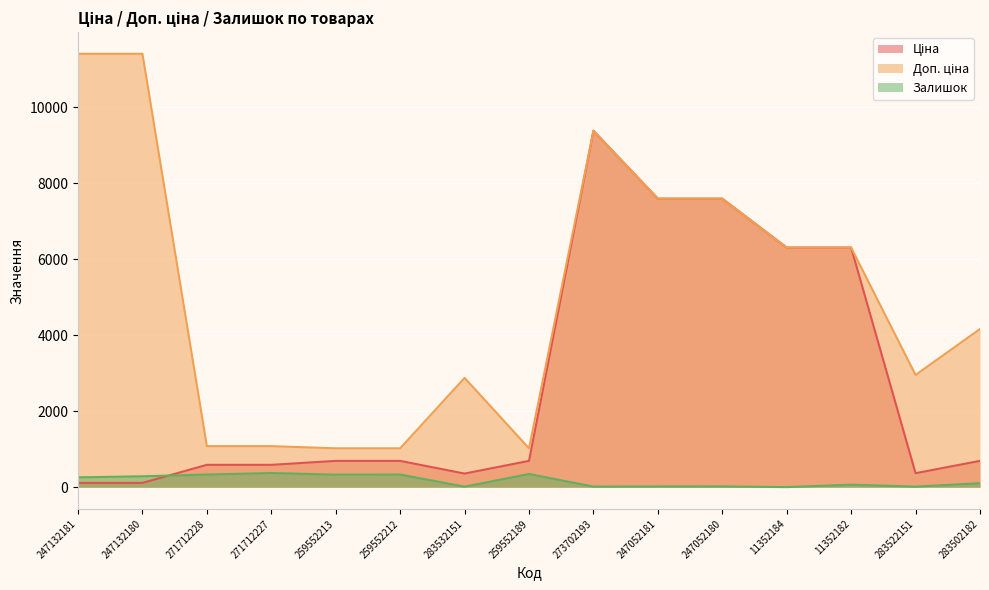

Reading left to right, extract all data points from this chart.

Ціна: 247132181=114.1	247132180=114.1	271712228=589.9	271712227=589.9	259552213=693.7	259552212=693.7	283532151=359.9	259552189=693.7	273702193=9384.0	247052181=7596.5	247052180=7596.5	11352184=6308.8	11352182=6308.8	283522151=369.5	283502182=694.3
Доп. ціна: 247132181=11410.0	247132180=11410.0	271712228=1081.7	271712227=1081.7	259552213=1024.6	259552212=1024.6	283532151=2878.8	259552189=1024.6	273702193=9384.0	247052181=7596.5	247052180=7596.5	11352184=6308.8	11352182=6308.8	283522151=2955.8	283502182=4165.6
Залишок: 247132181=260.0	247132180=288.0	271712228=334.0	271712227=374.0	259552213=331.0	259552212=334.0	283532151=15.0	259552189=348.0	273702193=17.0	247052181=20.0	247052180=21.0	11352184=3.0	11352182=67.0	283522151=15.0	283502182=106.0